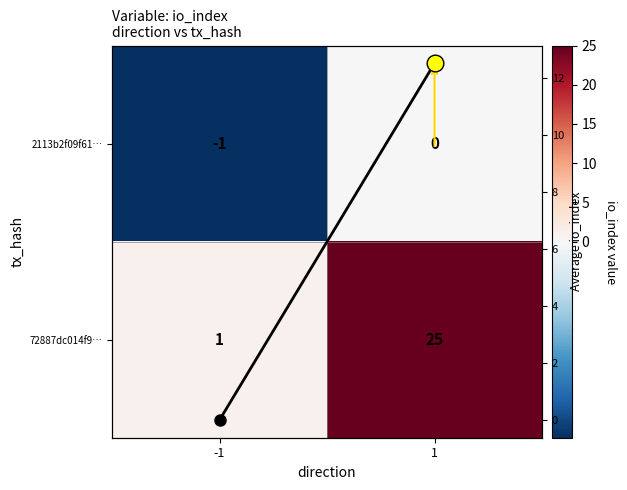

At which label does Column mean first exceed 12?

1